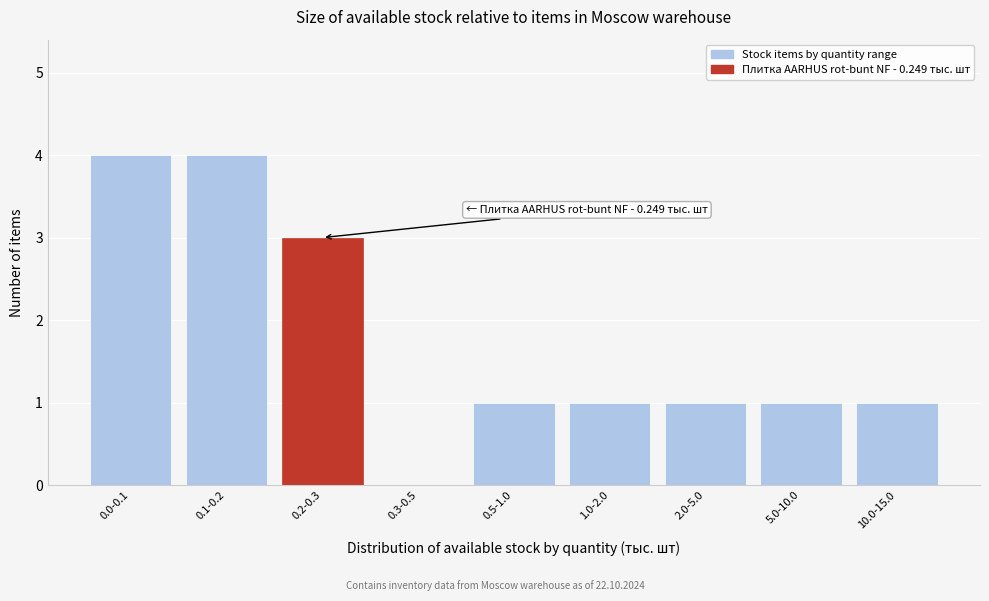

Reading right to left, list all the values displayed in this chart.

10.0-15.0=1	5.0-10.0=1	2.0-5.0=1	1.0-2.0=1	0.5-1.0=1	0.3-0.5=0	0.2-0.3=3	0.1-0.2=4	0.0-0.1=4